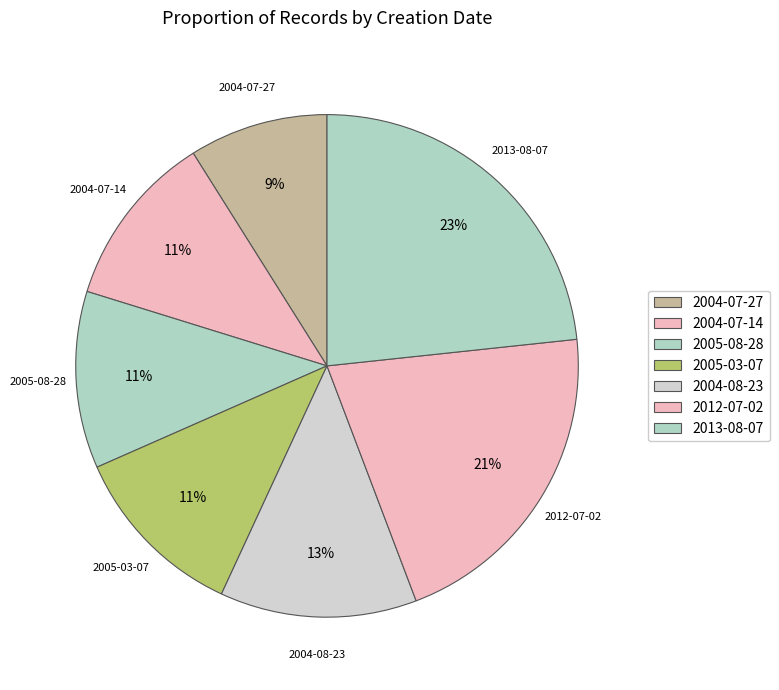

What is the largest slice in the pie chart?

2013-08-07